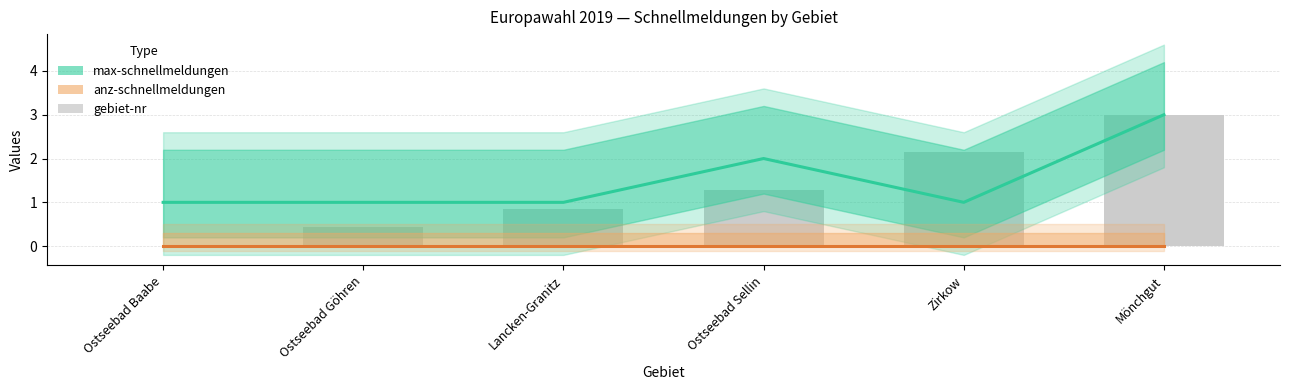

What is the sum of the gebiet-nr values at Mönchgut and Ostseebad Baabe?

3.0